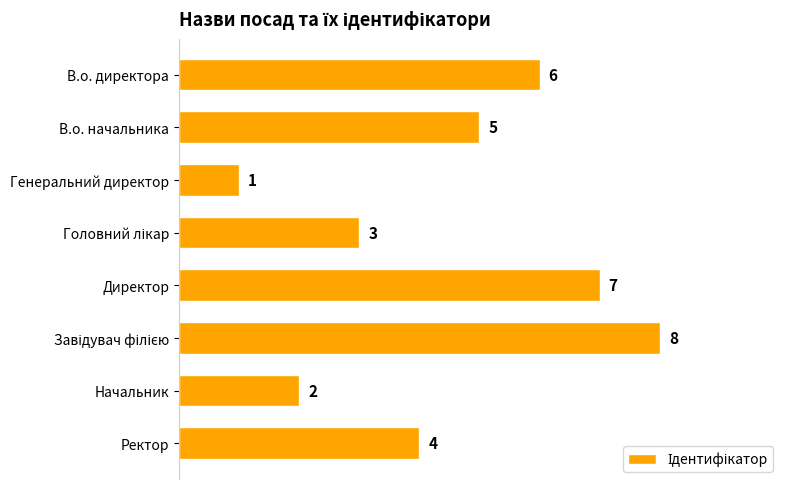

Count the number of categories in the chart.

8